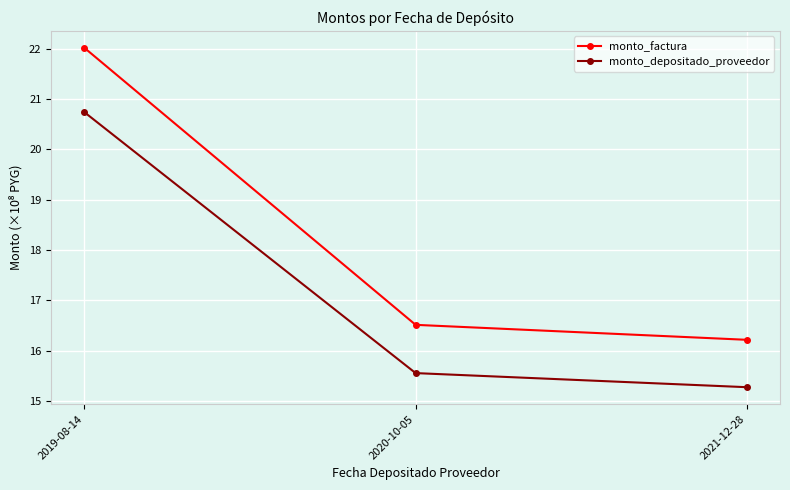

Which series has the largest range (max minus min)?

monto_factura